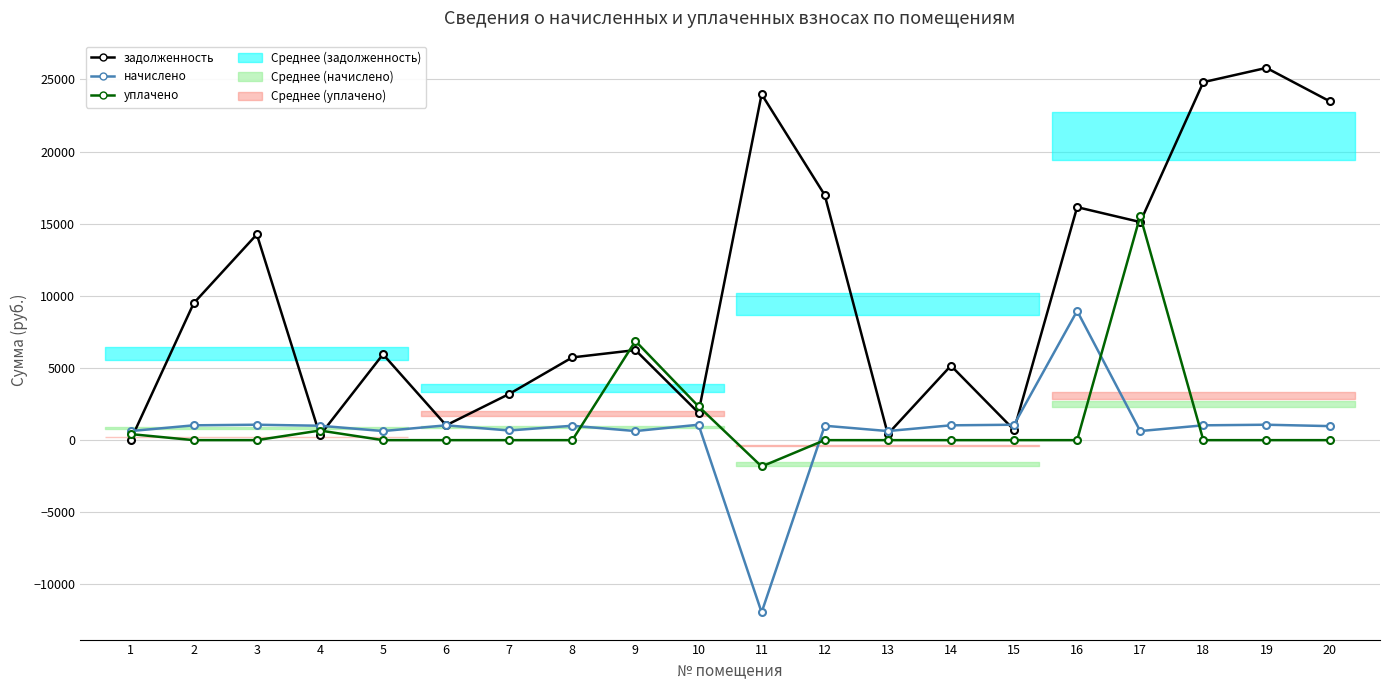

What is the minimum value shown in the chart?

-11938.0